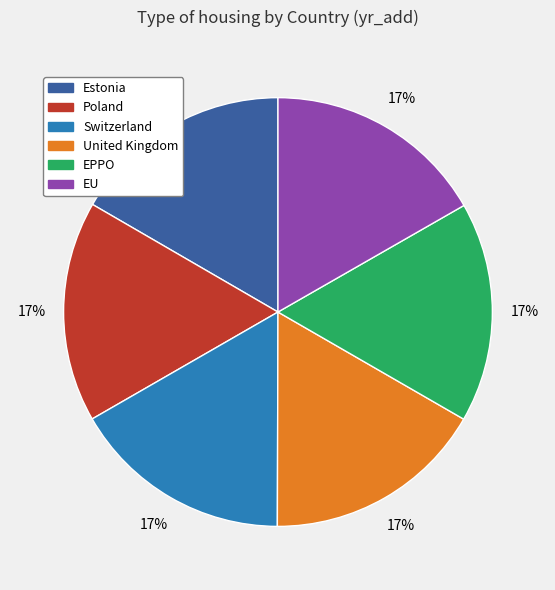

Do Poland and United Kingdom together represent more than half of the pie?

No